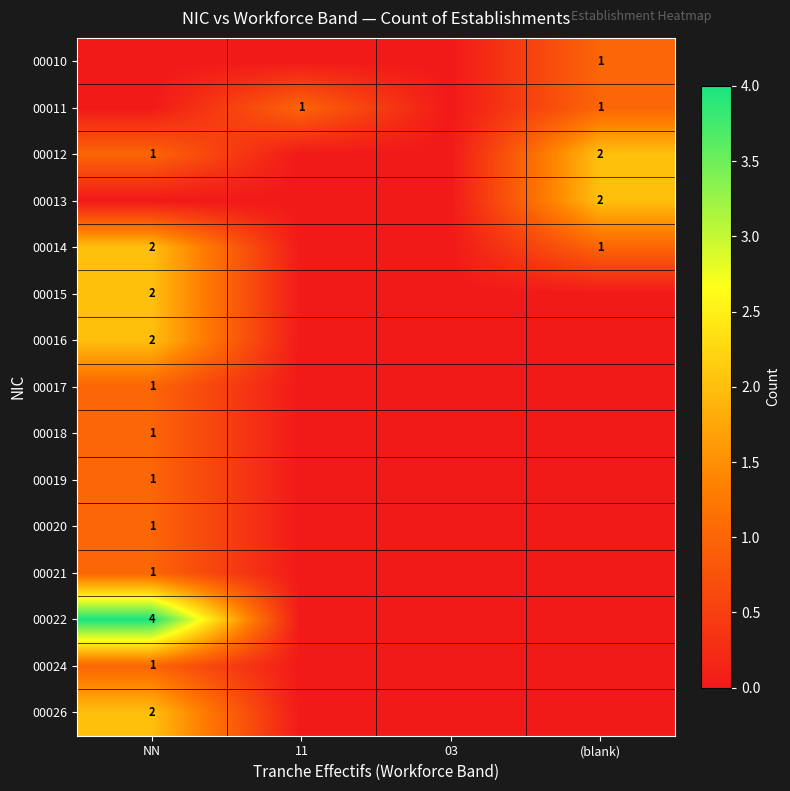

The value of 00013 at (blank) is 2. True or false?

True